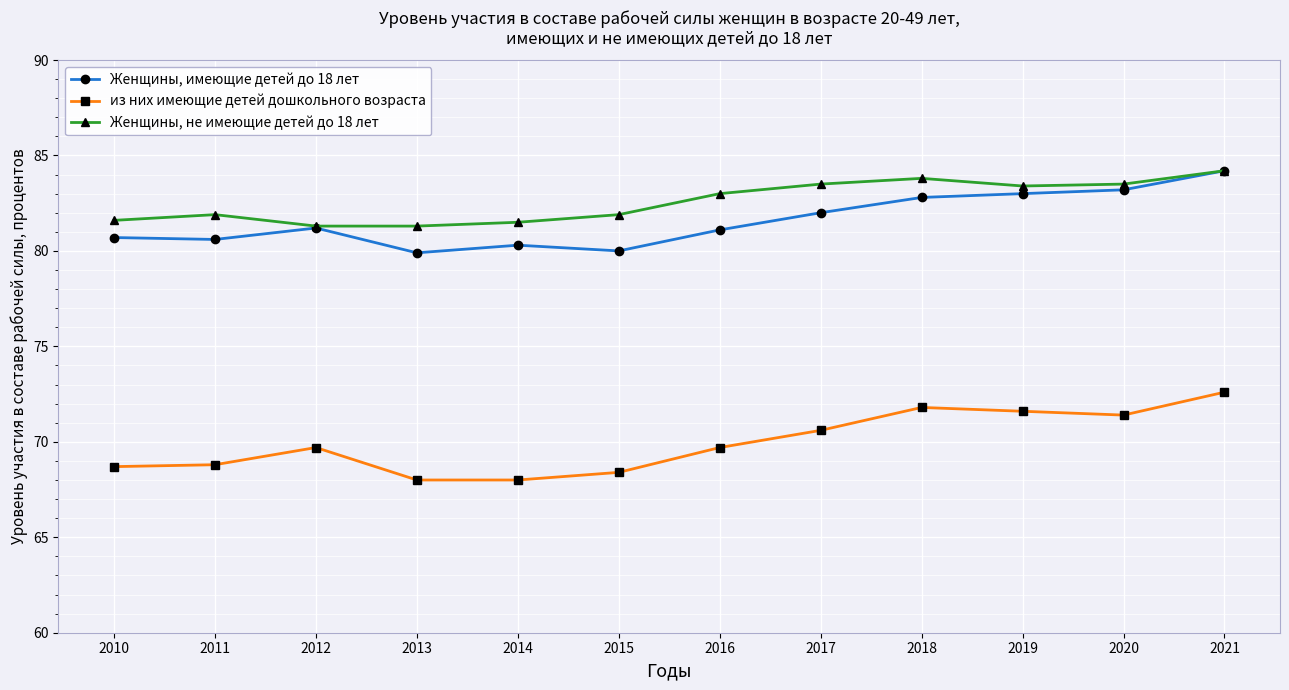

At which label does Женщины, имеющие детей до 18 лет first exceed 81?

2012